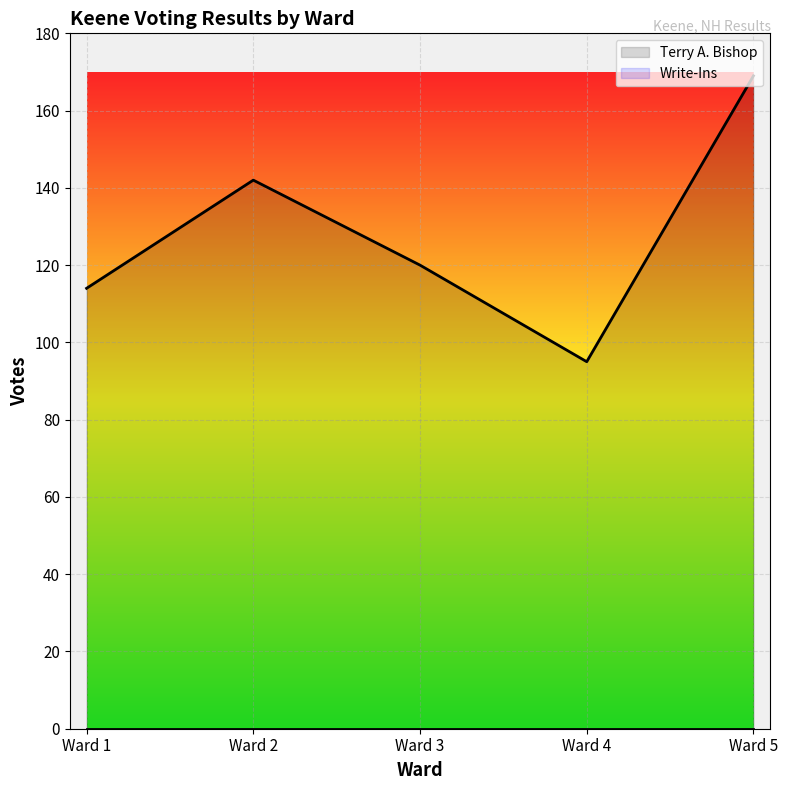

What is the maximum value shown in the chart?

169